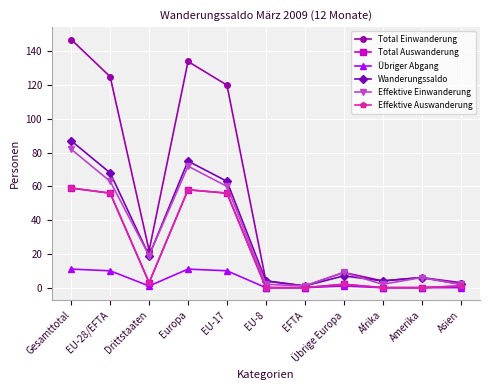

Count the number of data series in this chart.

6